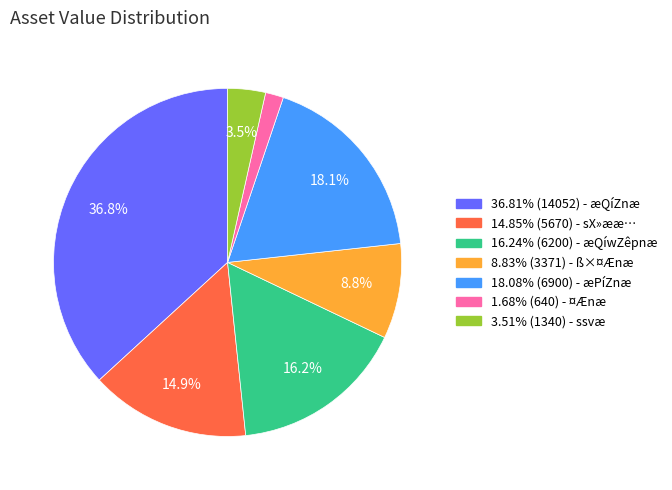

Is there a majority slice in this chart?

No